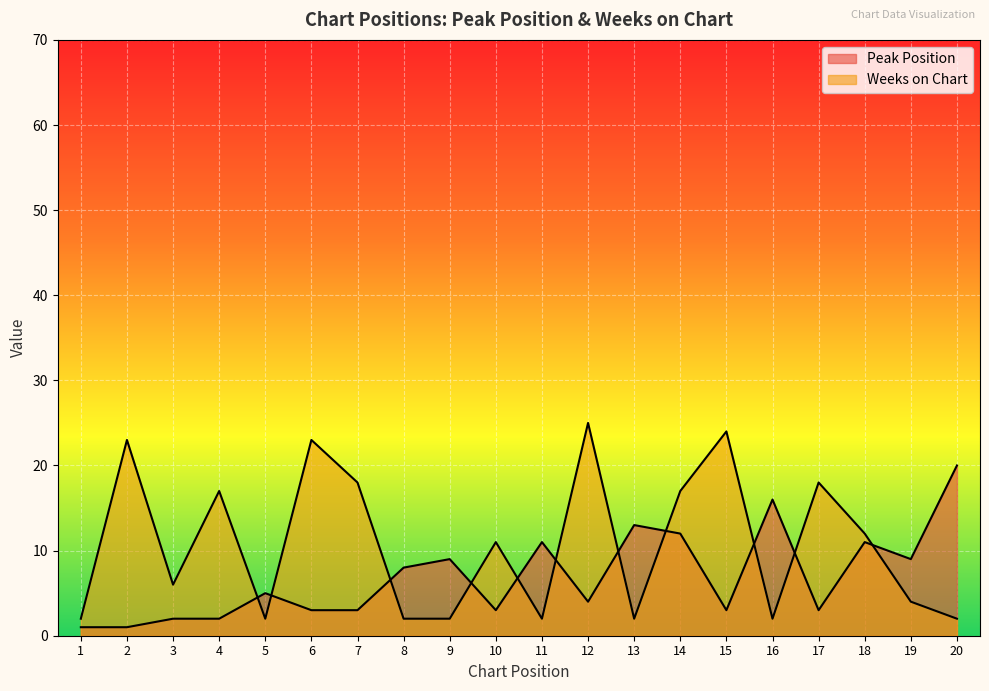

List the labels in order of Peak Position value, largest first.

20, 16, 13, 14, 11, 18, 9, 19, 8, 5, 12, 6, 7, 10, 15, 17, 3, 4, 1, 2